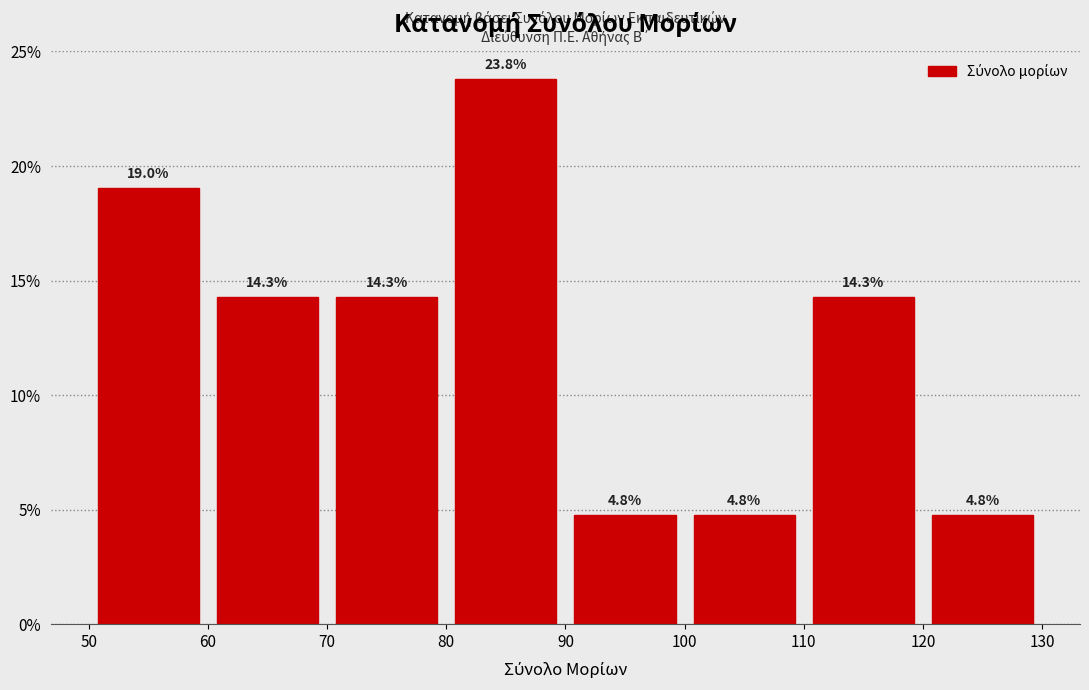

Which range on the x-axis has the tallest bar?

80 to 90